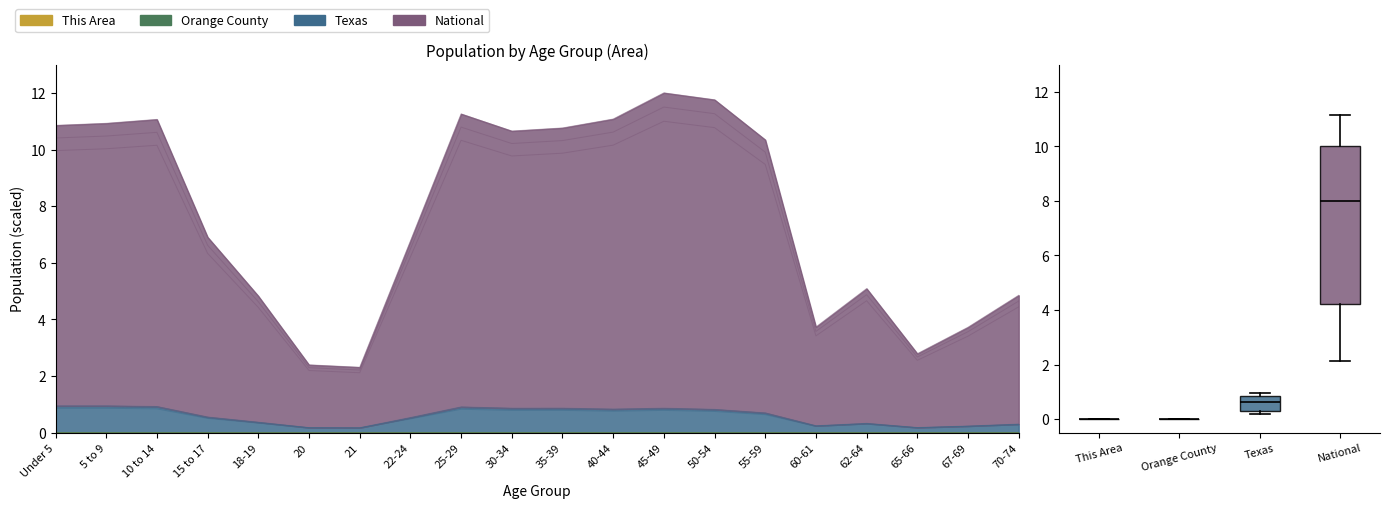

At how many categories does at least one series exceed 6?

12